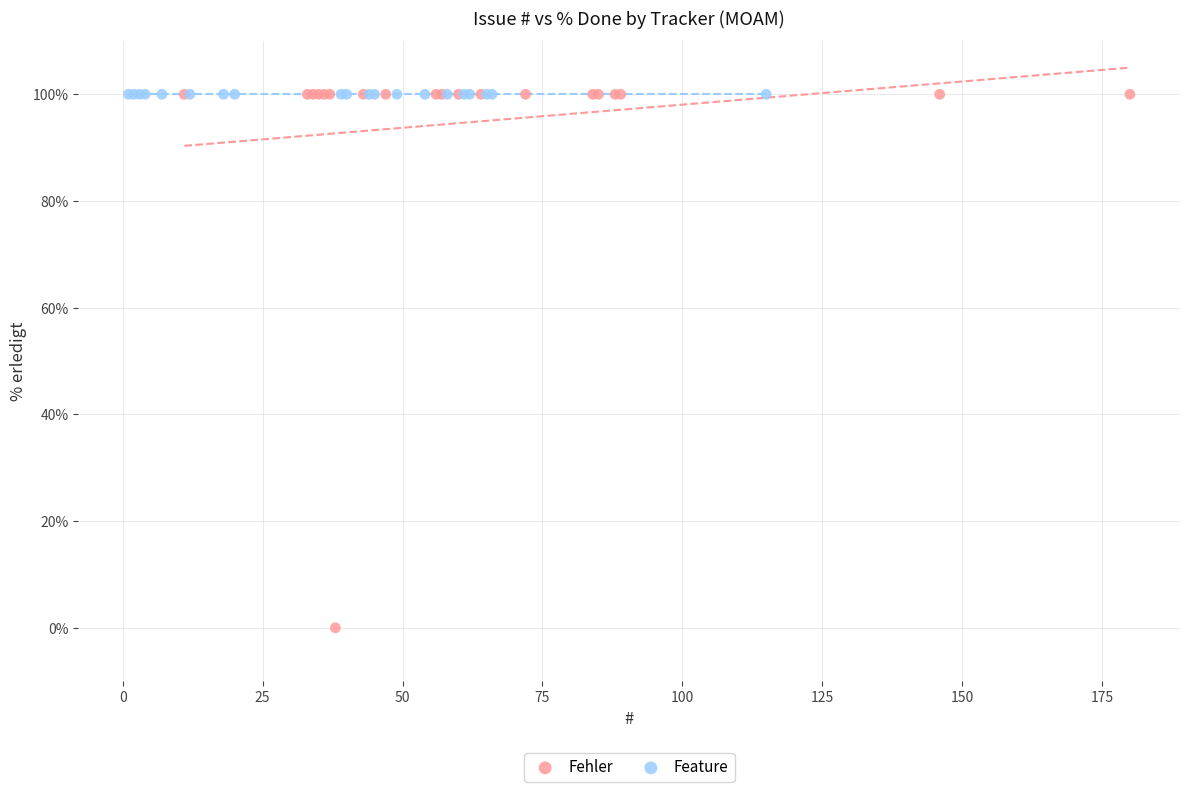

What are all the series names shown in the legend?

Fehler, Feature